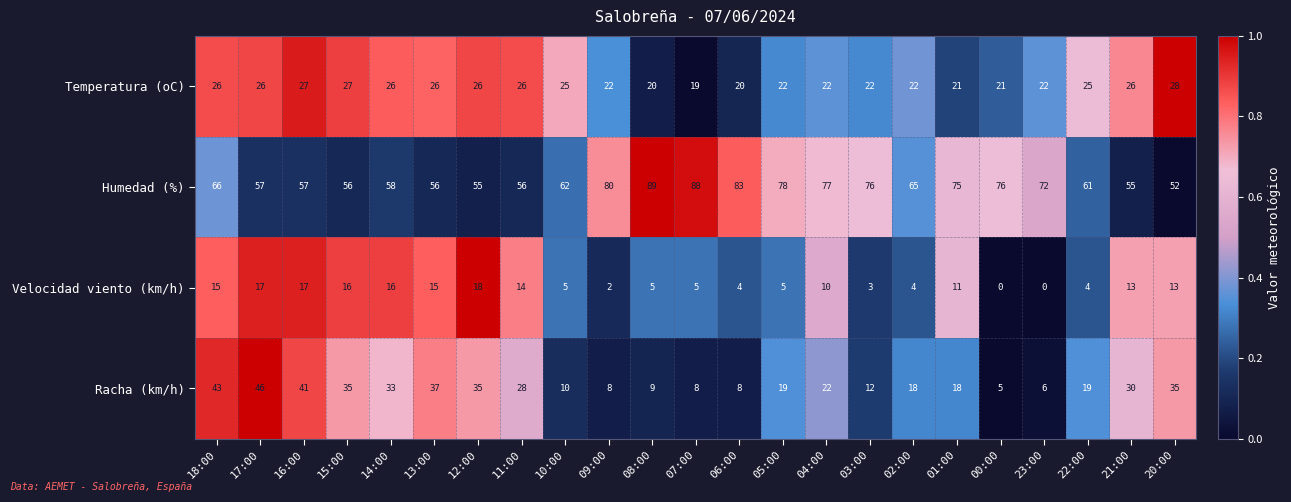

How many categories are shown in the chart?

23